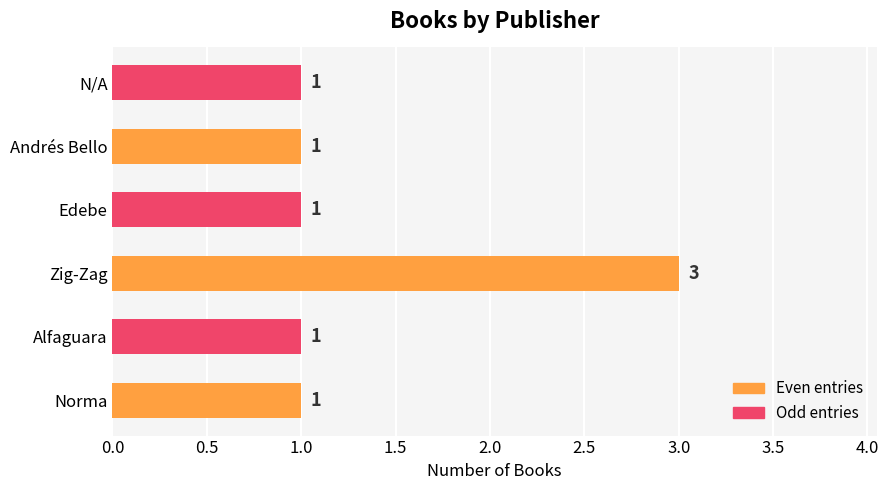

What is the ratio of the value at Alfaguara to the value at N/A?

1.0